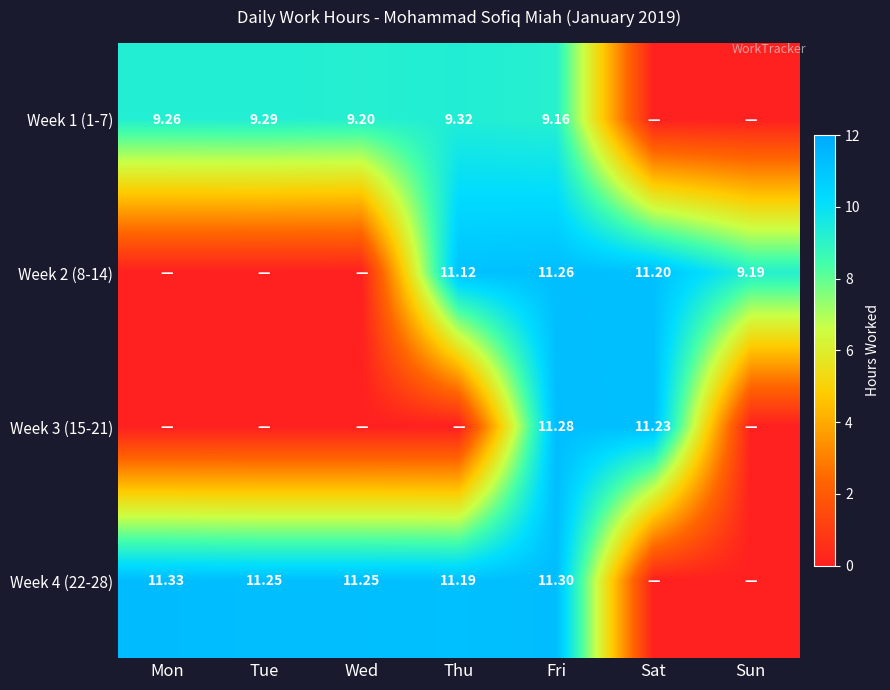

Rank the categories by Week 2 (8-14) value from highest to lowest.

Fri, Sat, Thu, Sun, Mon, Tue, Wed